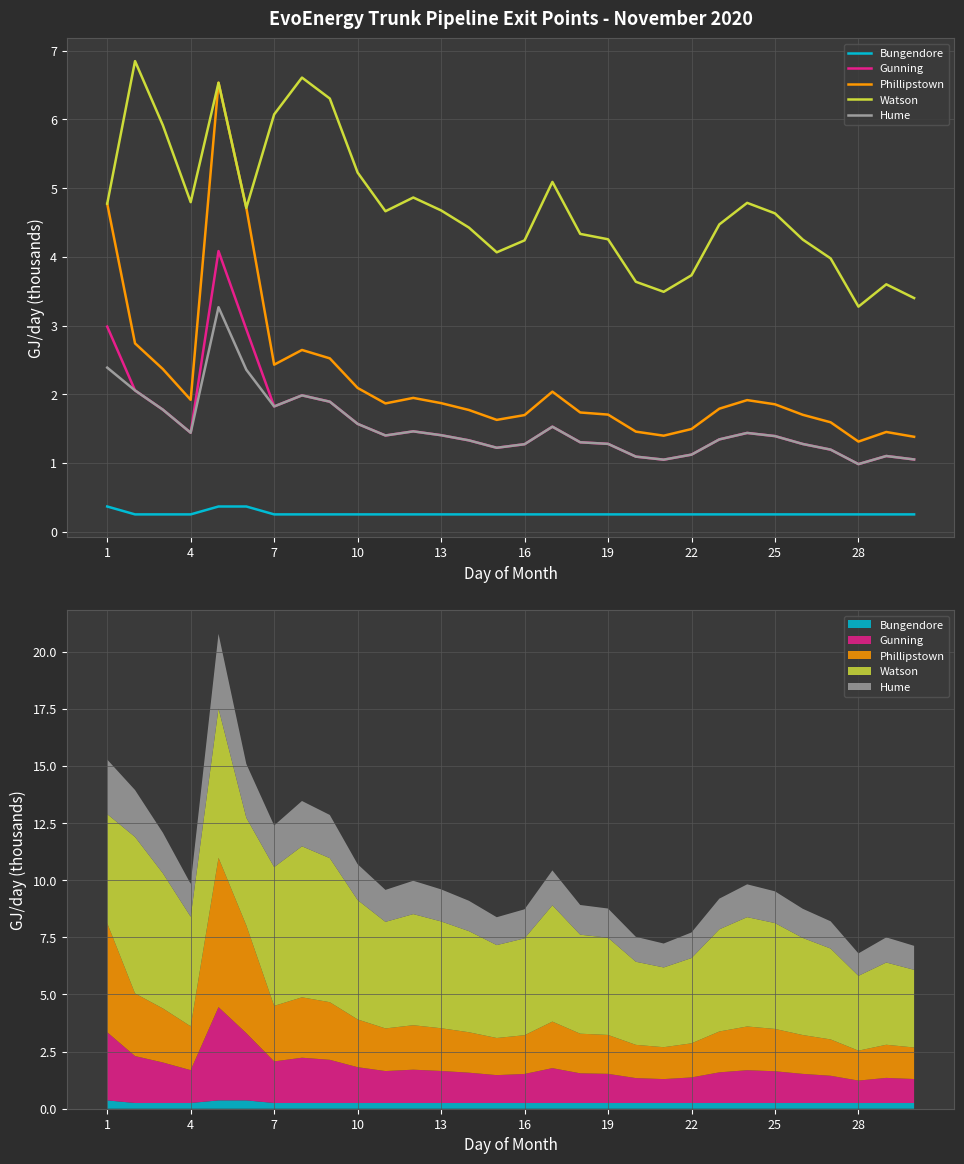

In Gunning, how many points are higher than both neighbors (excluding endpoints)?

6